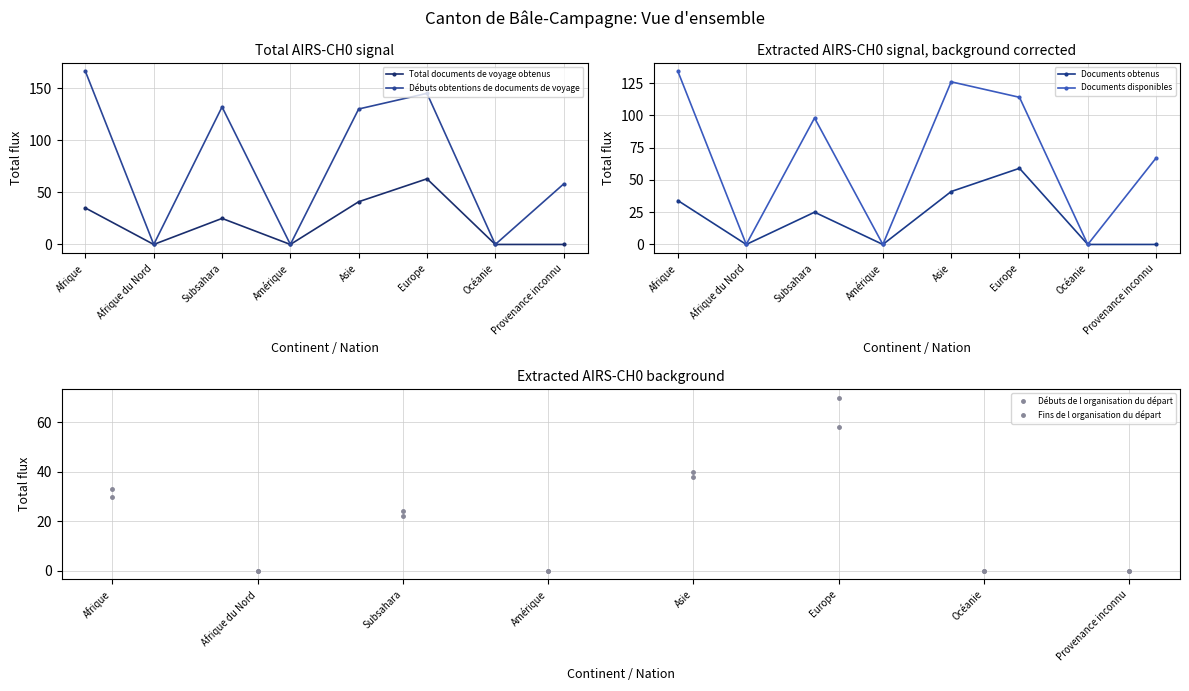

What are all the series names shown in the legend?

Total documents de voyage obtenus, Débuts obtentions de documents de voyage, Documents obtenus, Documents disponibles, Débuts de l organisation du départ, Fins de l organisation du départ